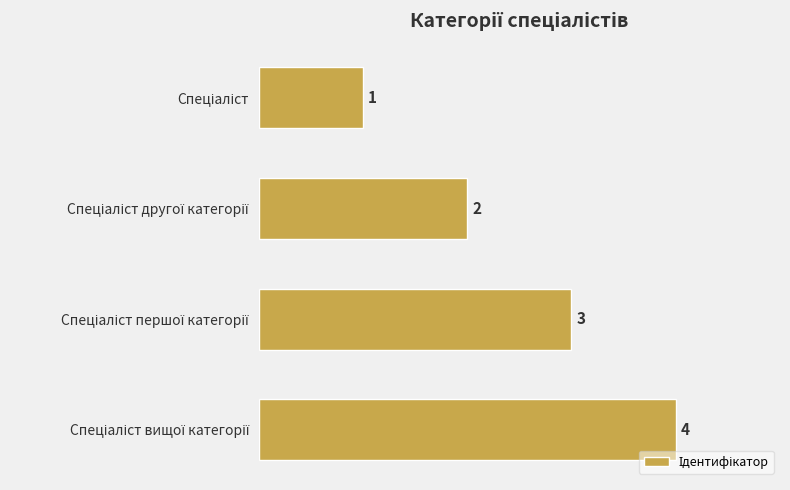

What is the sum of all values?

10